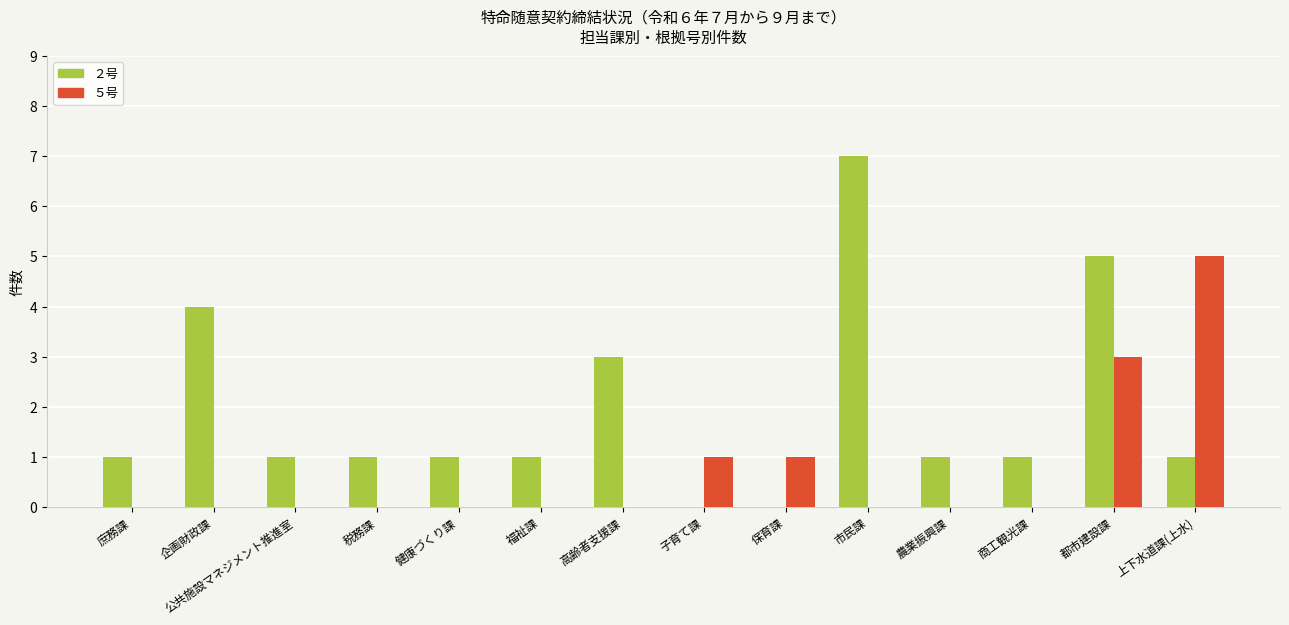

Which label corresponds to the largest value in the chart?

市民課